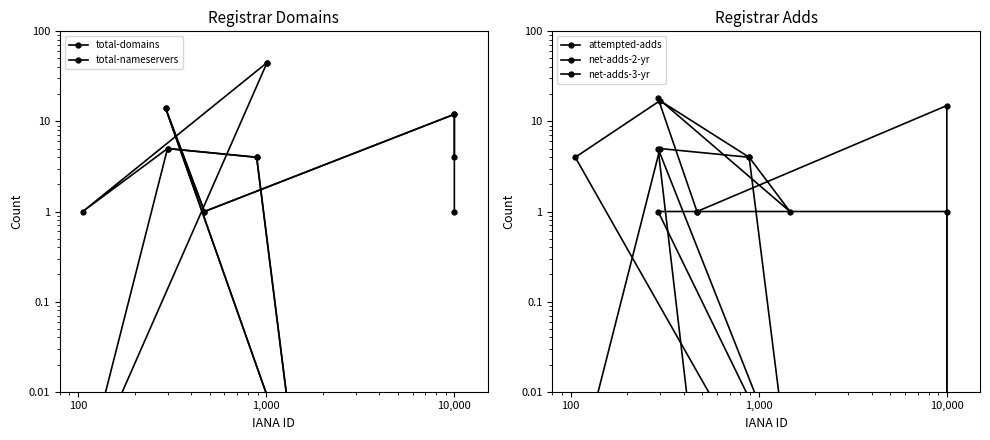

Rank the series by their maximum value, from lowest to highest.

net-adds-2-yr, net-adds-3-yr, attempted-adds, total-domains, total-nameservers